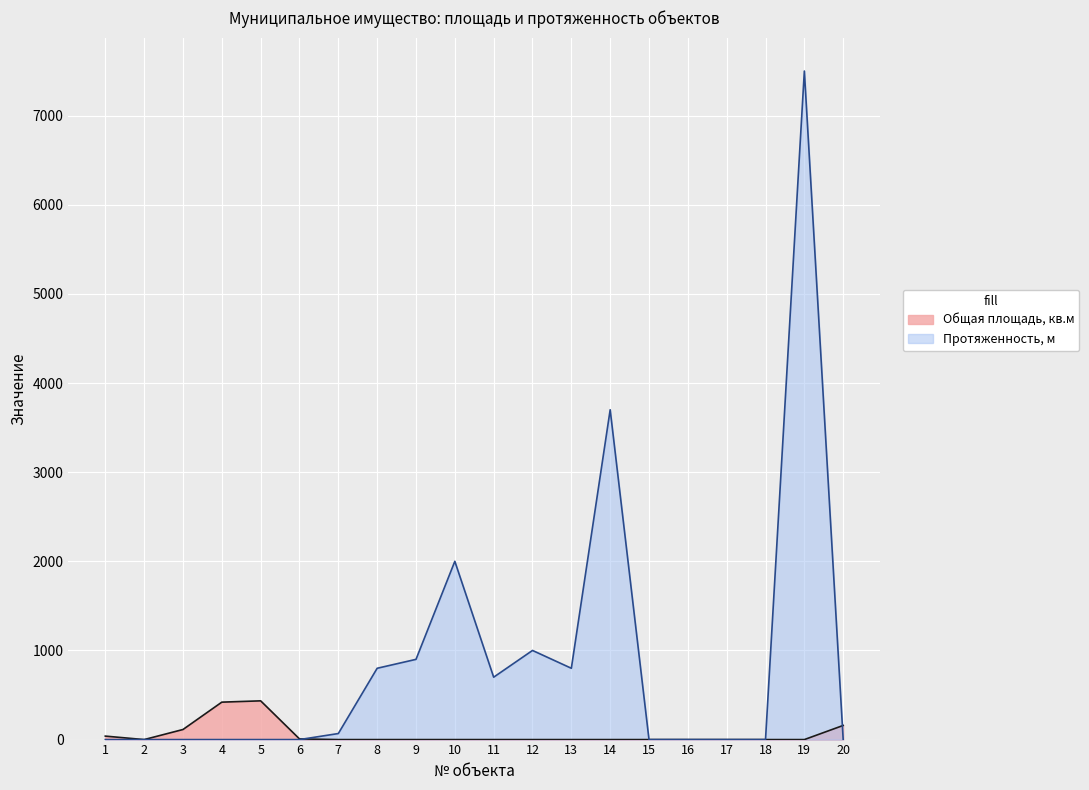

What is the value of the Протяженность, м point at the 12th from the left?

1000.0